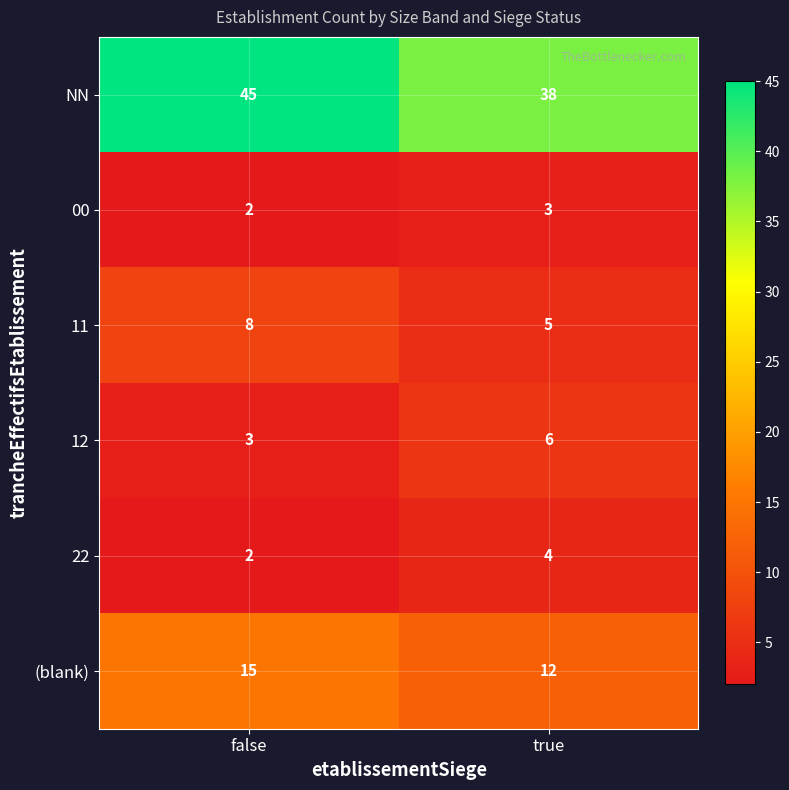

Is it true that NN equals 52 at true?

False